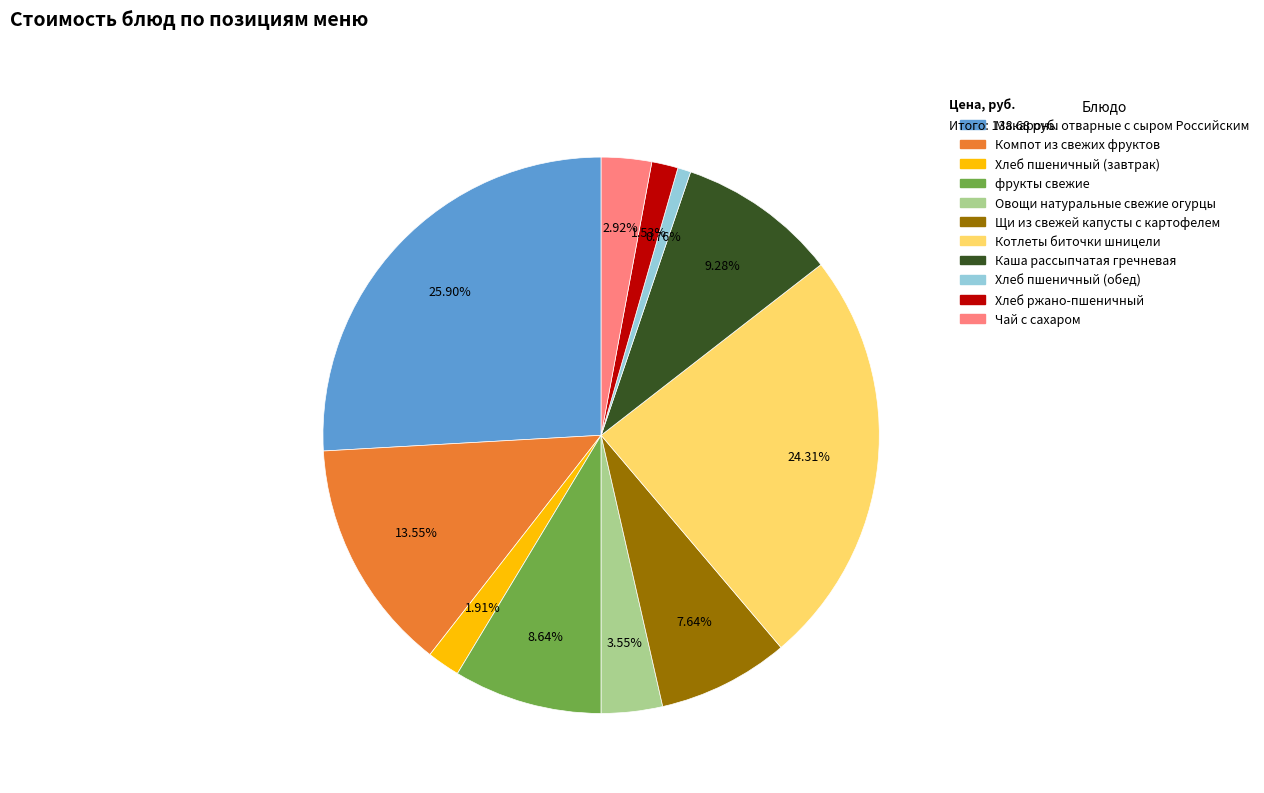

Between Овощи натуральные свежие огурцы and Хлеб пшеничный (обед), which is larger?

Овощи натуральные свежие огурцы